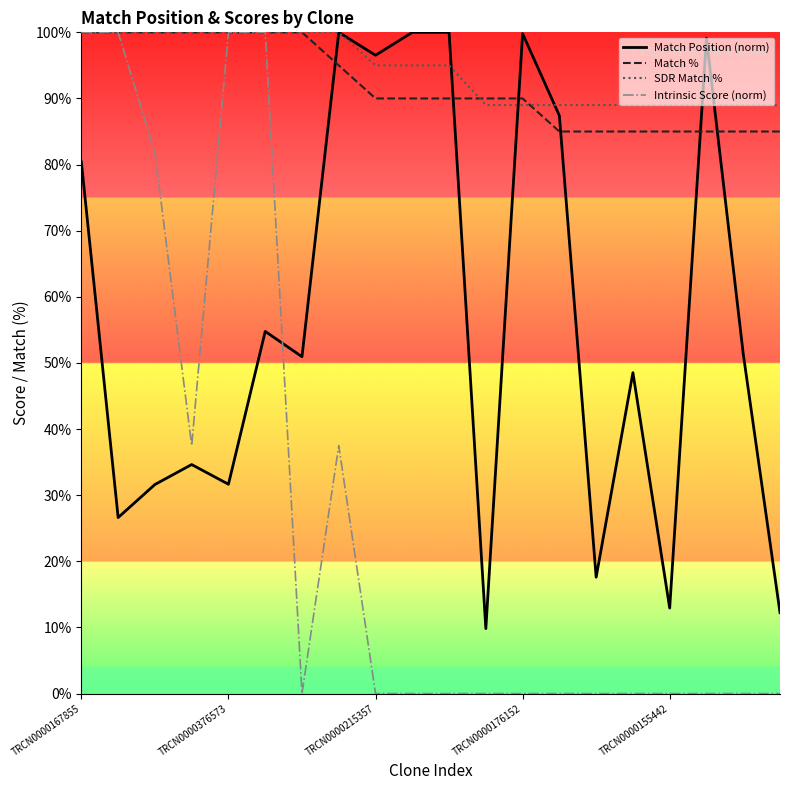

True or false: Match Position (norm) has more than 1 interior local peaks.

True